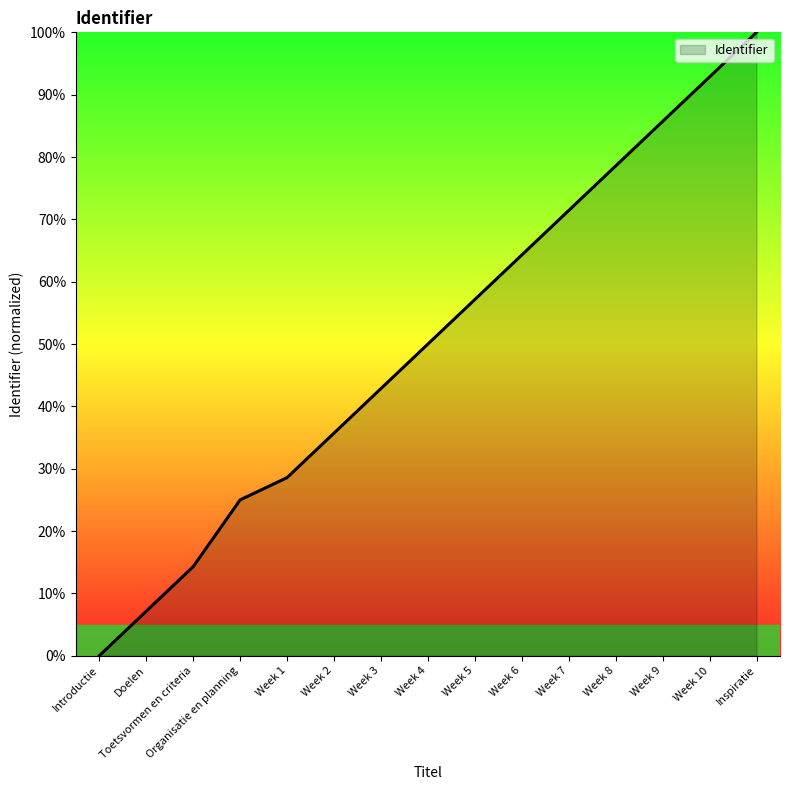

Reading left to right, what are all the values shown in this chart?

0.0	7.1	14.3	25.0	28.6	35.7	42.9	50.0	57.1	64.3	71.4	78.6	85.7	92.9	100.0